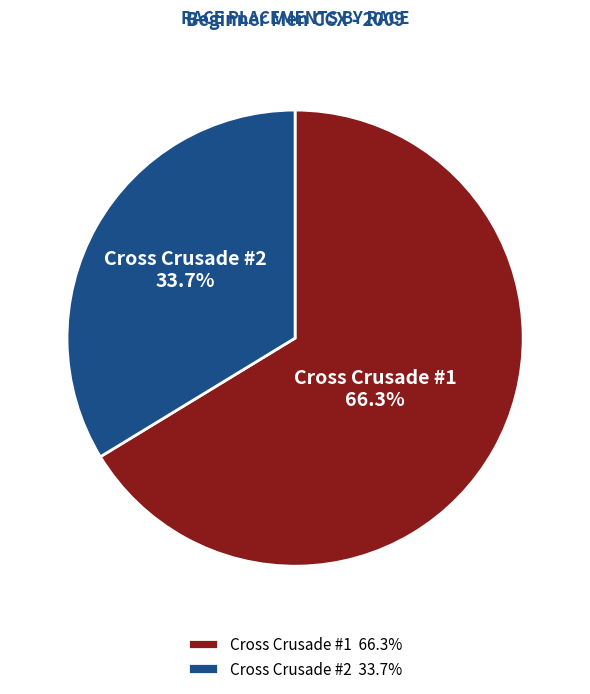

Which slice is the smallest?

Cross Crusade #2